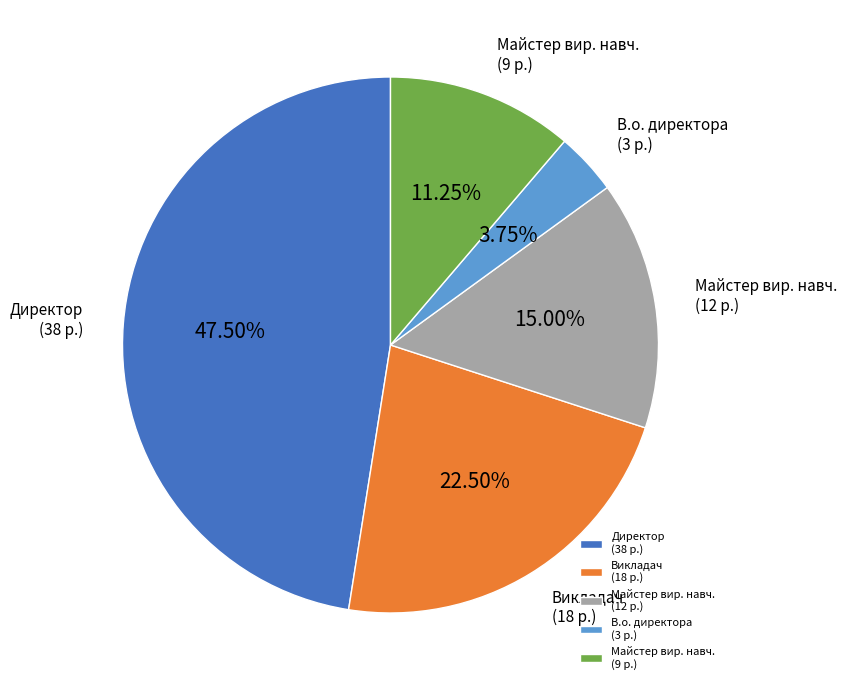

What is the smallest slice in the pie chart?

В.о. директора (3 р.)